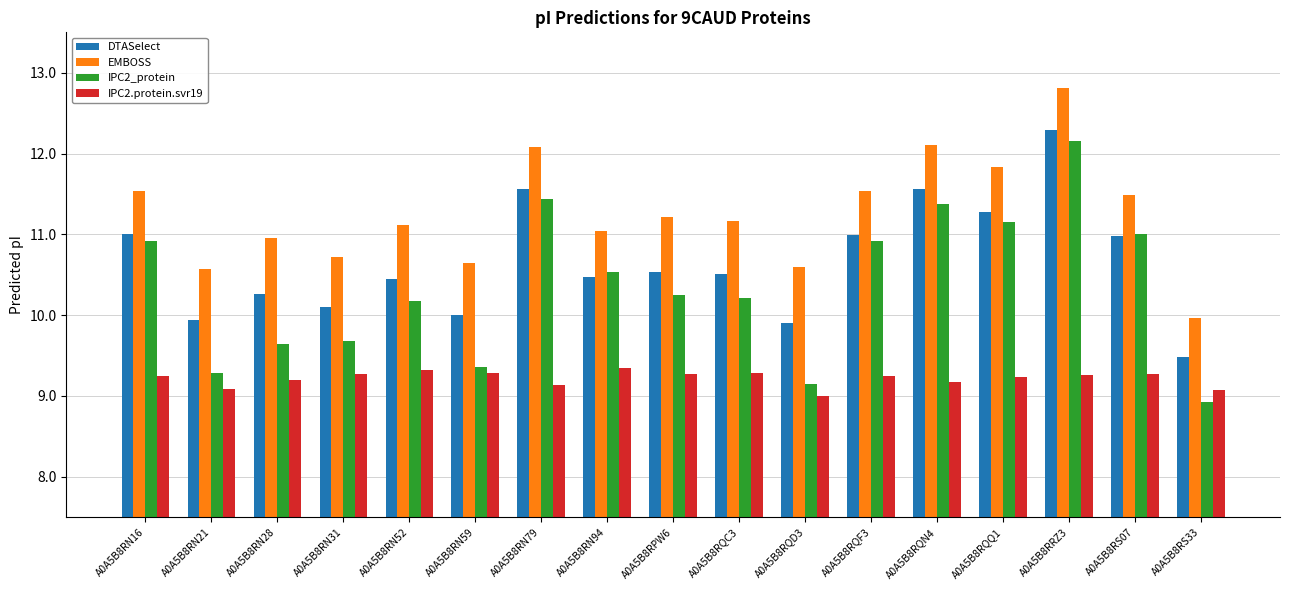

Read the IPC2_protein value at A0A5B8RRZ3.

12.1